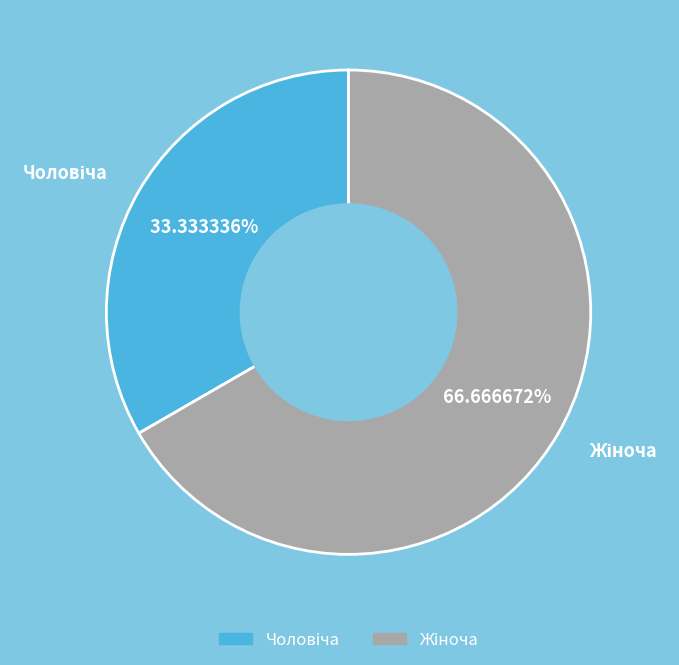

Count the number of slices in the pie.

2